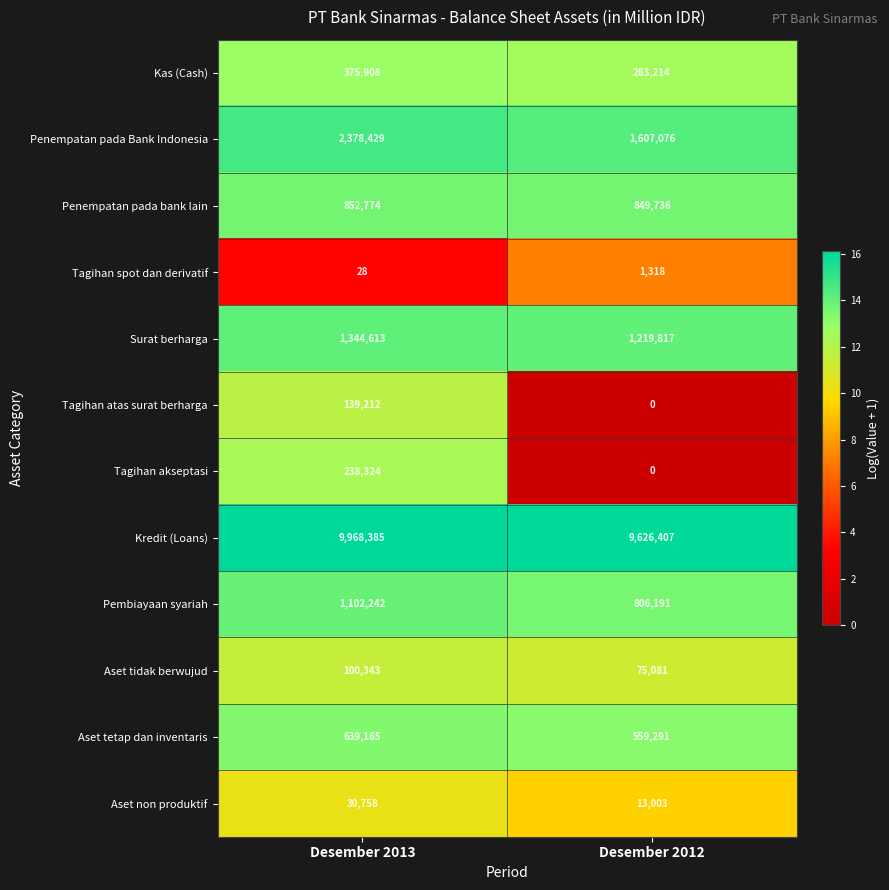

Is it true that Tagihan akseptasi equals 369707 at Desember 2013?

False